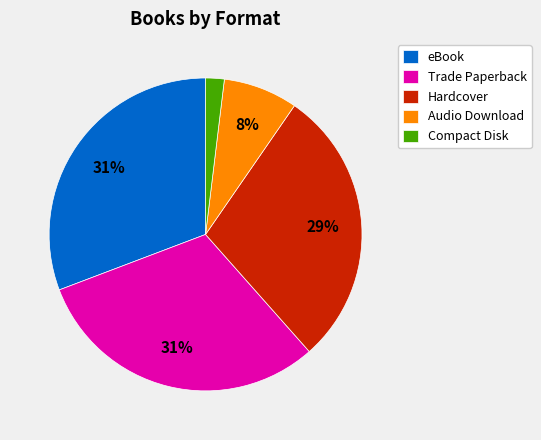

What percentage is the eBook slice, to the nearest percent?

31%